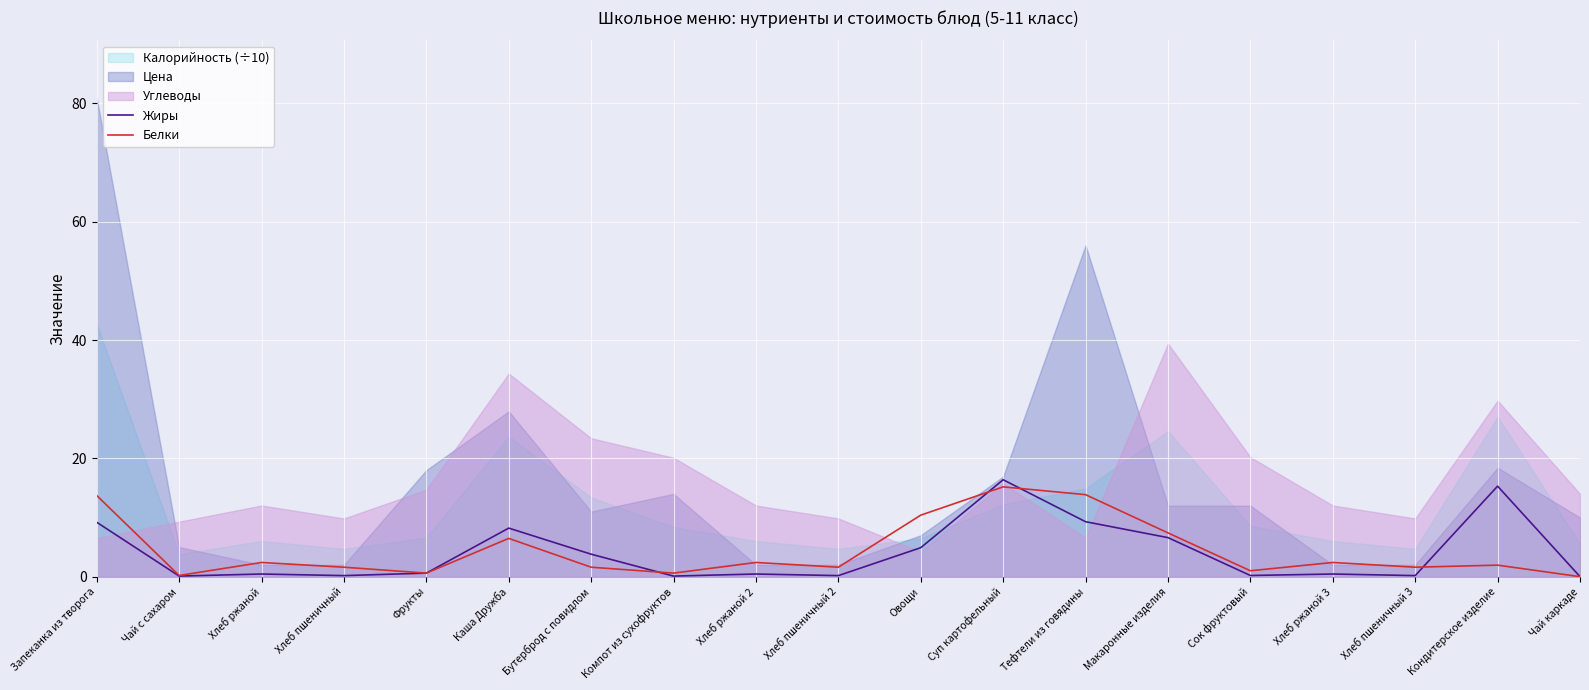

What position from the left is Кондитерское изделие?

18